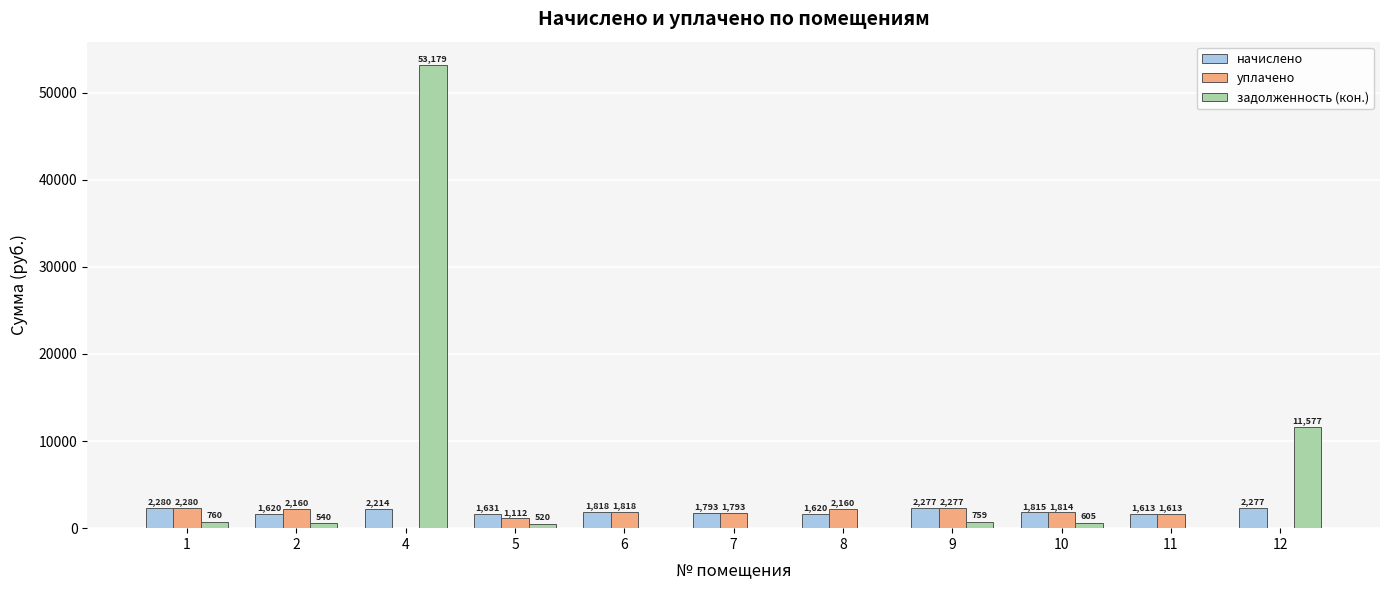

What is the sum of all задолженность (кон.) values?

67939.3